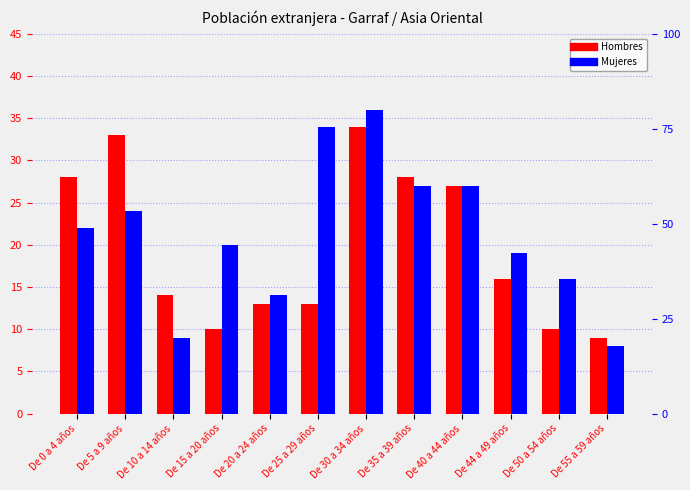

What is the difference between the Mujeres values at De 35 a 39 años and De 0 a 4 años?

5